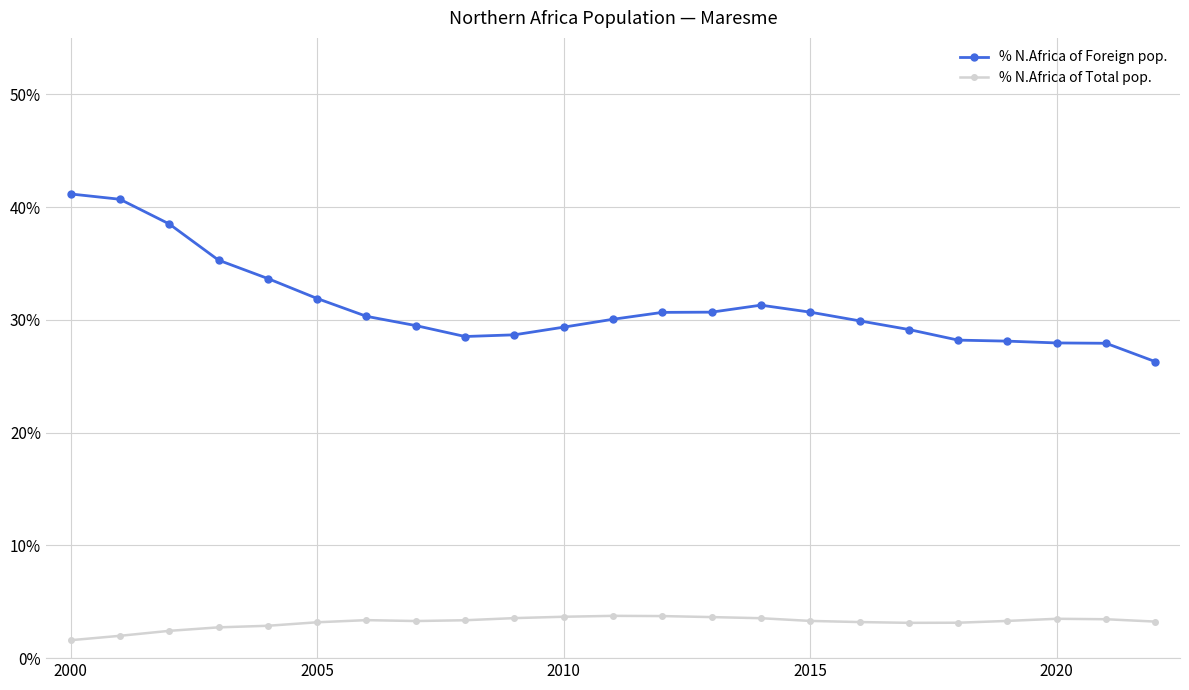

Which series has the widest spread of values?

% N.Africa of Foreign pop.